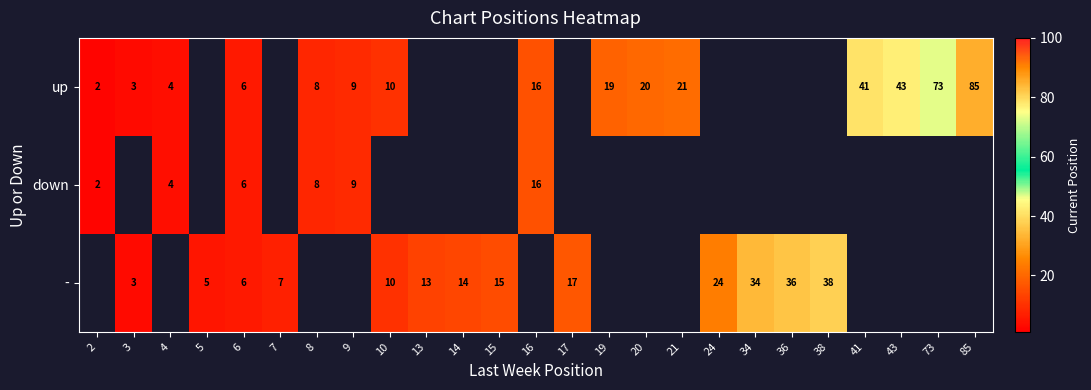

The - series shows 10 at 7. True or false?

False